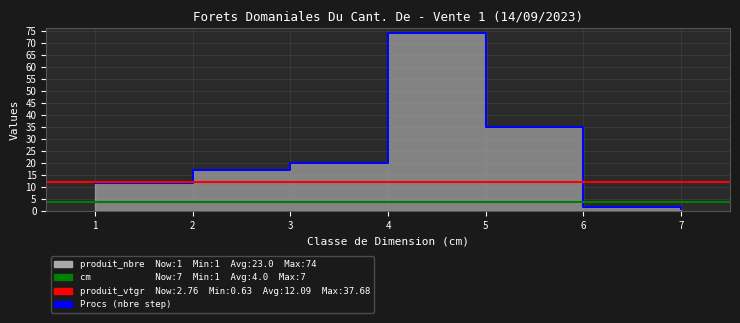

The value at 7 is 1. True or false?

True